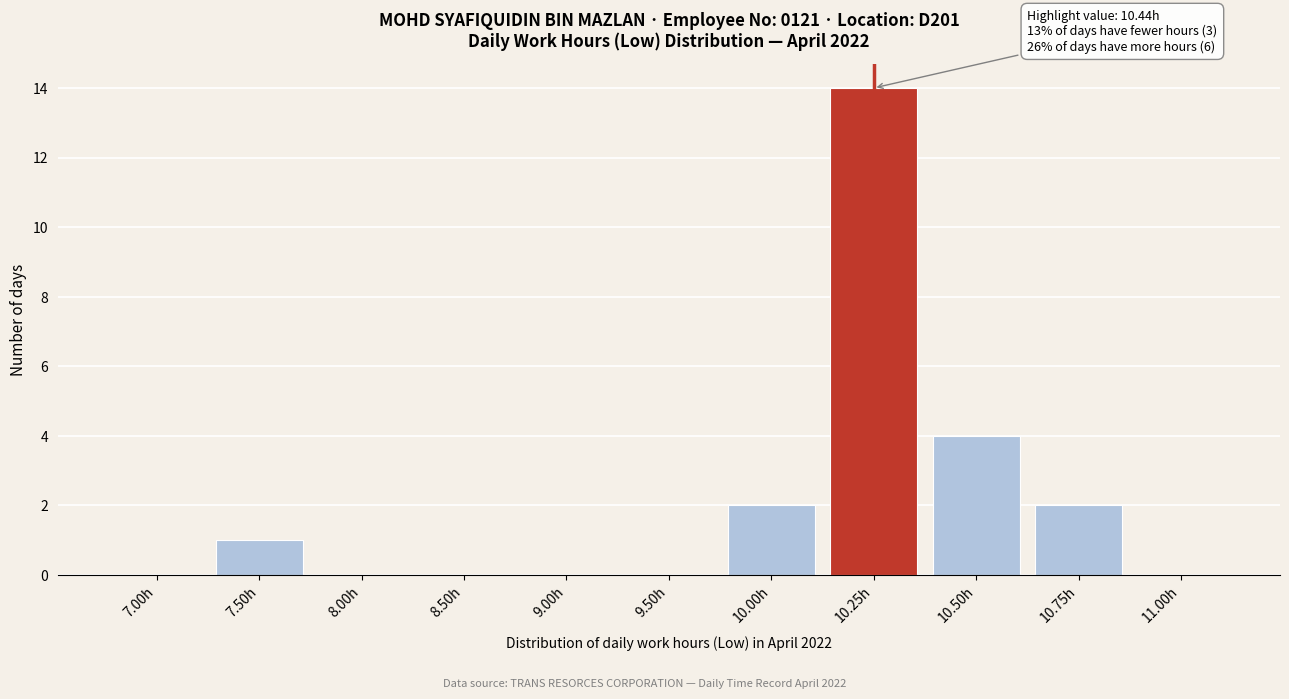

Reading left to right, list all the values displayed in this chart.

7.00h=0	7.50h=1	8.00h=0	8.50h=0	9.00h=0	9.50h=0	10.00h=2	10.25h=14	10.50h=4	10.75h=2	11.00h=0